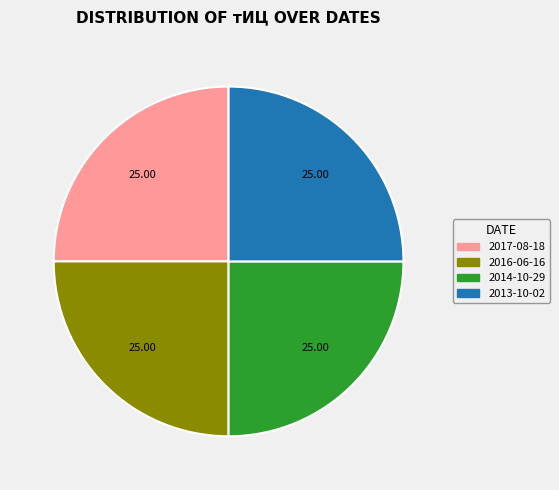

Does 2014-10-29 represent more than half of the total?

No